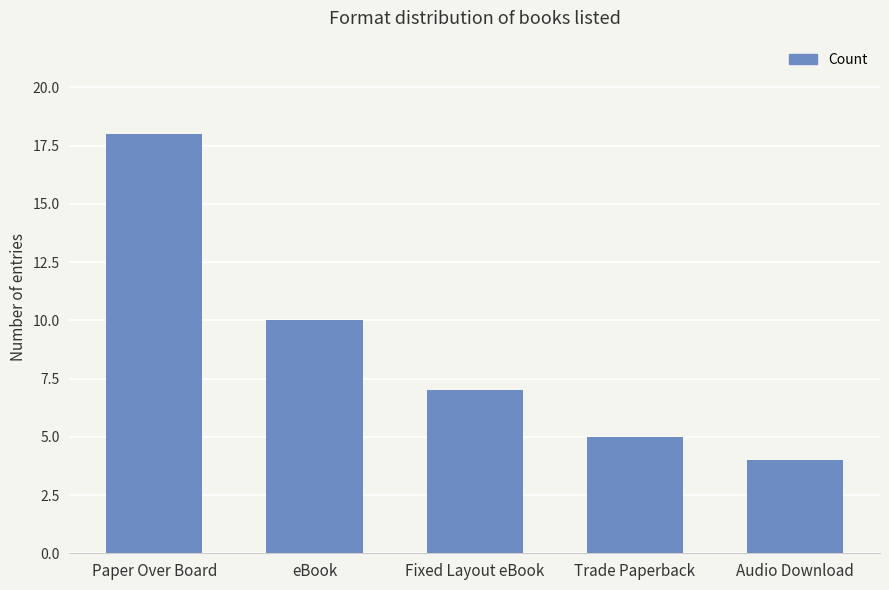

How many data points are less than 7?

2